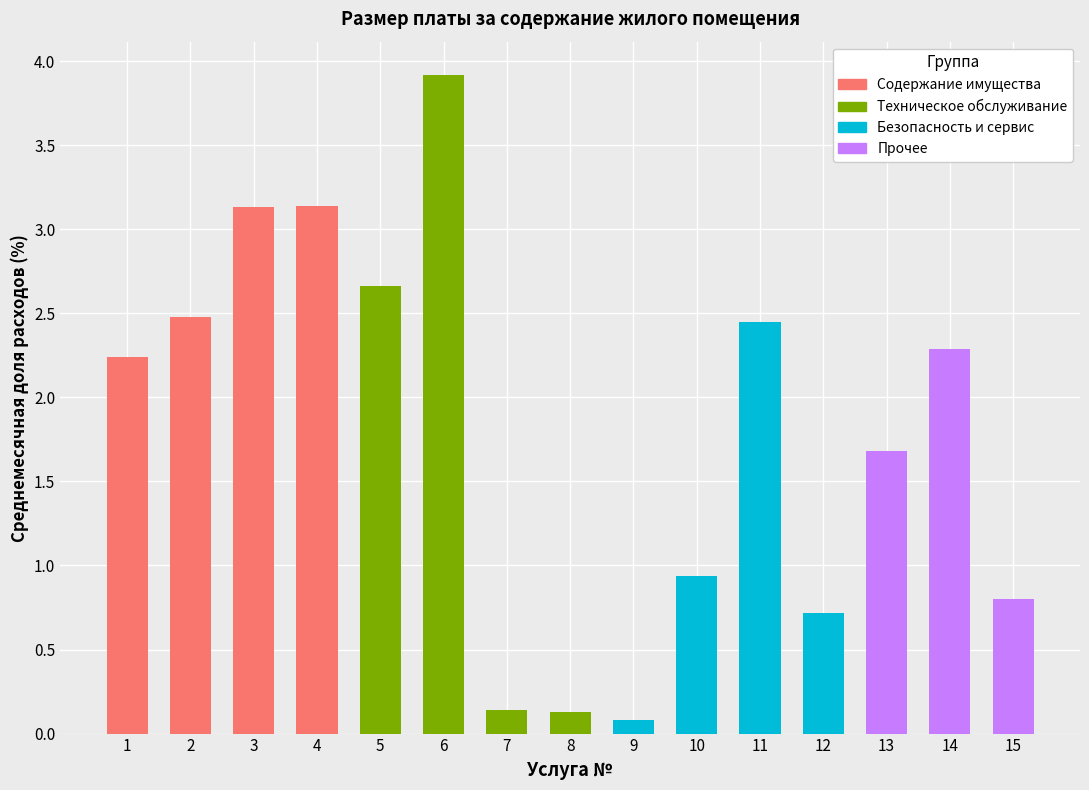

What is the sum of all values?

26.8